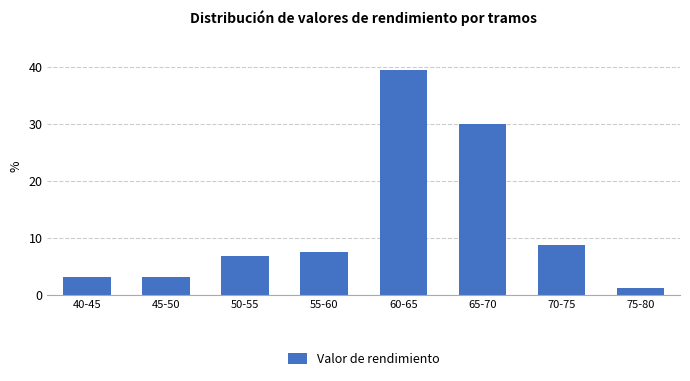

What is the greatest value displayed?

39.4